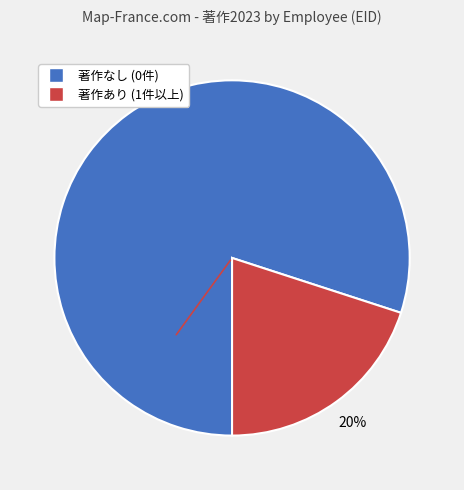

To the nearest percent, what is the average slice percentage?

50%